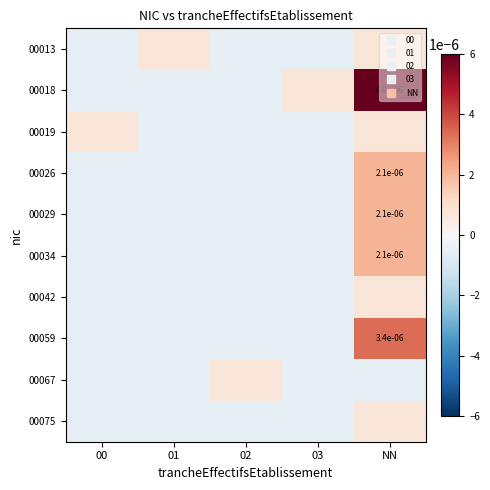

Which series changed the most between 01 and 02?

00013